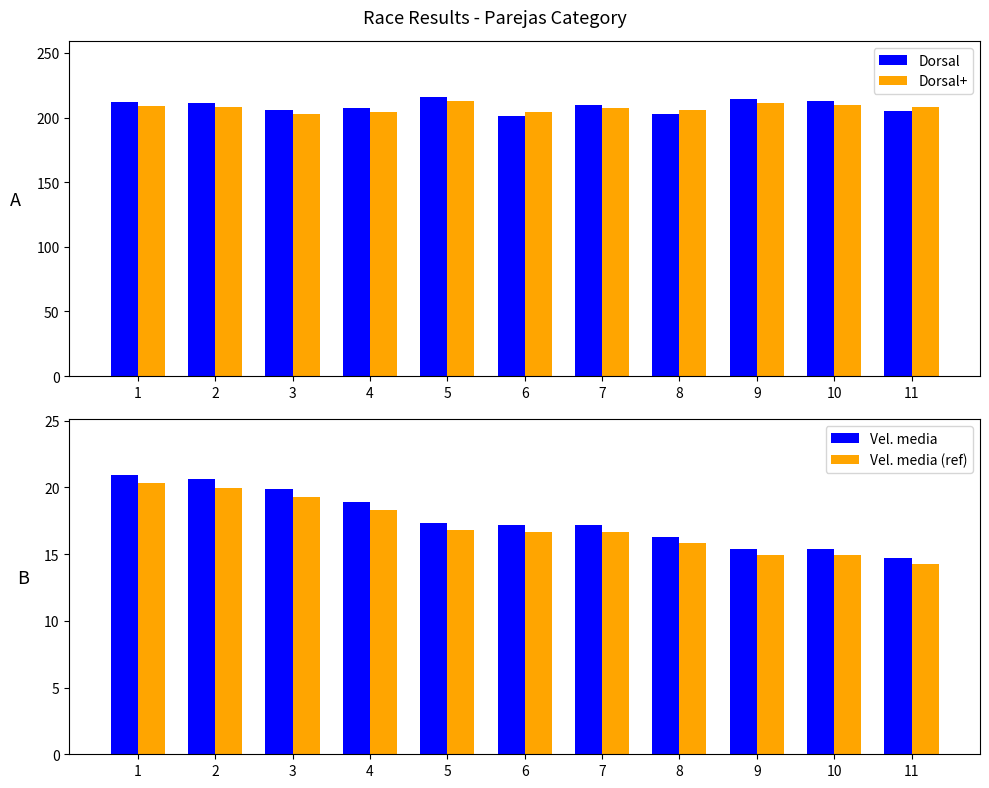

List the labels in order of Dorsal+ value, smallest first.

3, 4, 6, 8, 7, 2, 11, 1, 10, 9, 5